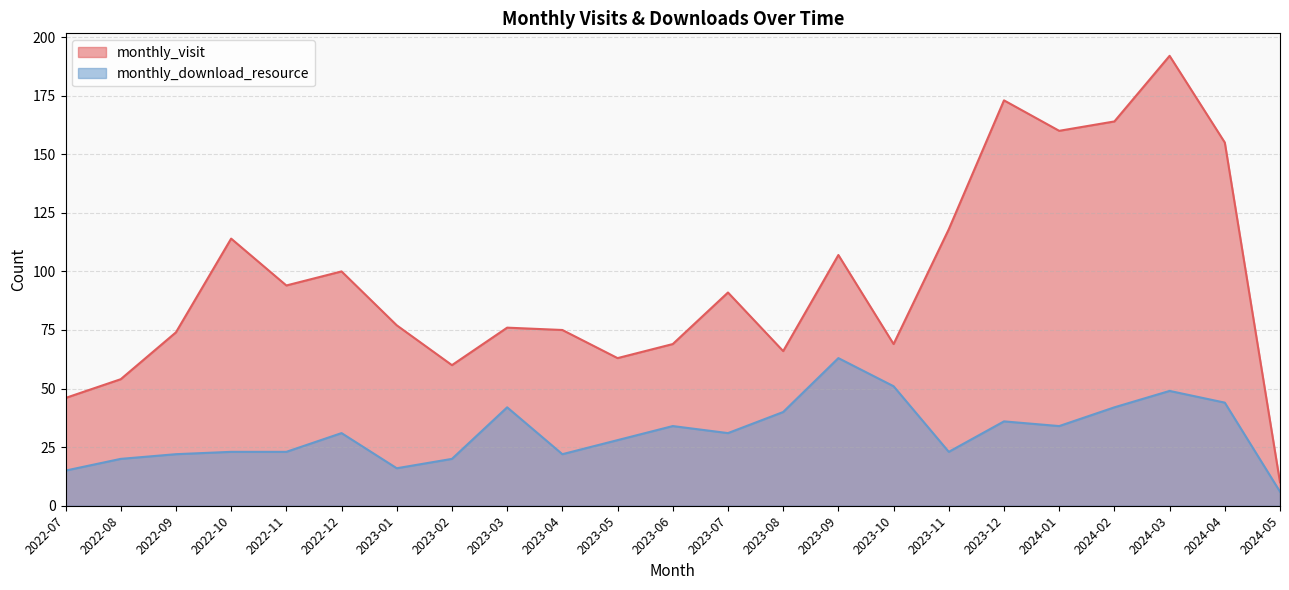

What is the label of the 4th point from the right?

2024-02